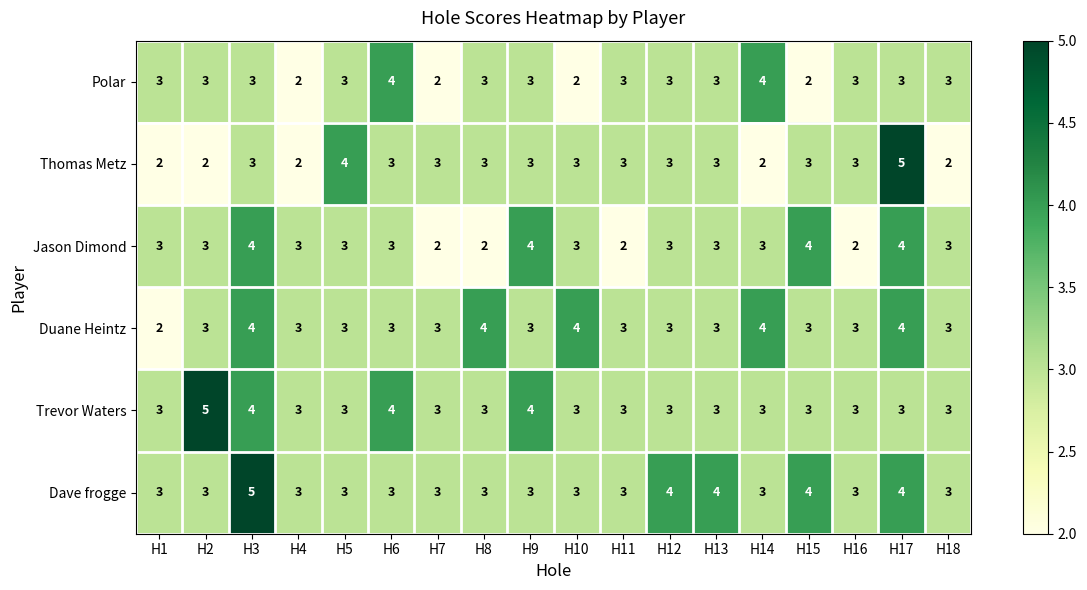

What is the maximum value shown in the chart?

5